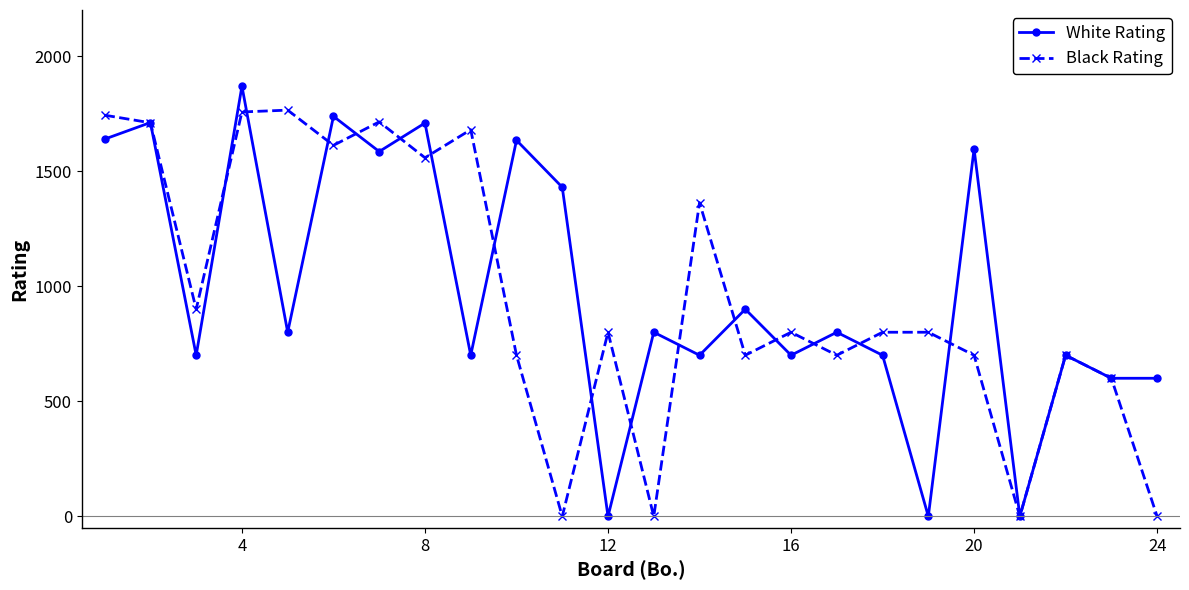

What is the highest value of the White Rating series?

1869